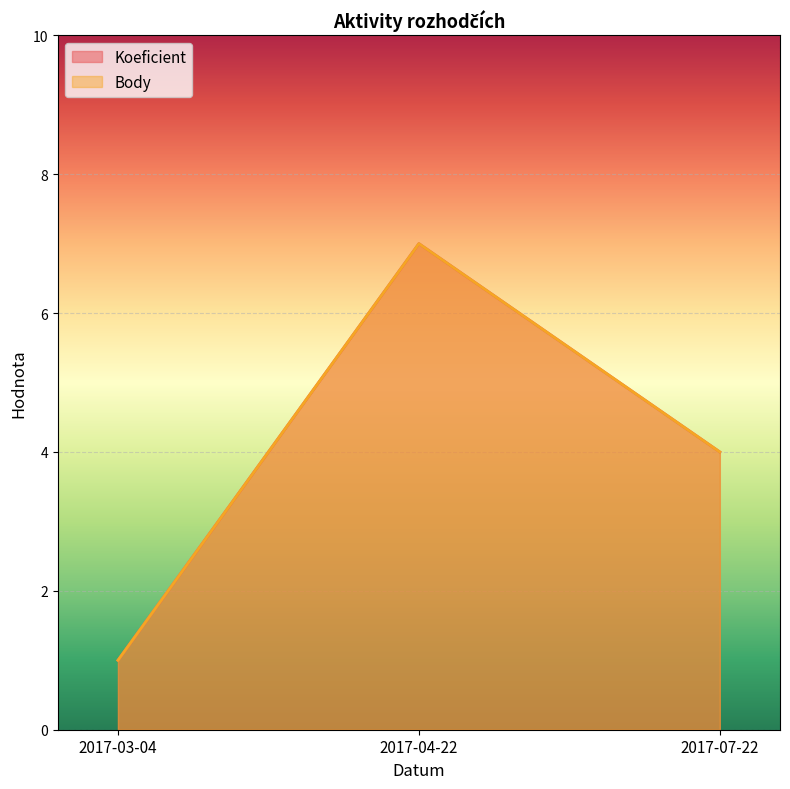

Reading right to left, transcribe all the data shown in this chart.

Koeficient: 2017-07-22=4	2017-04-22=7	2017-03-04=1
Body: 2017-07-22=4	2017-04-22=7	2017-03-04=1